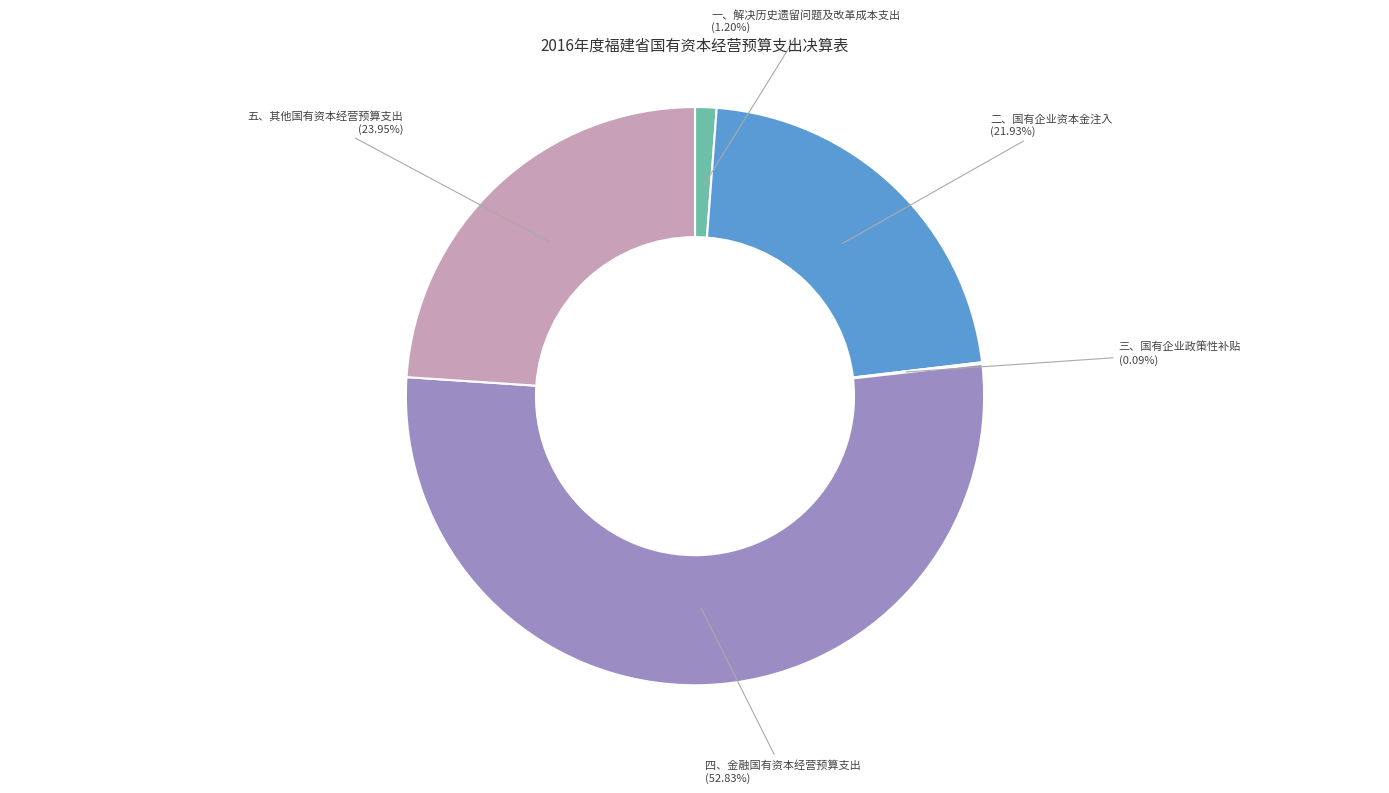

Does 四、金融国有资本经营预算支出 represent more than half of the total?

Yes